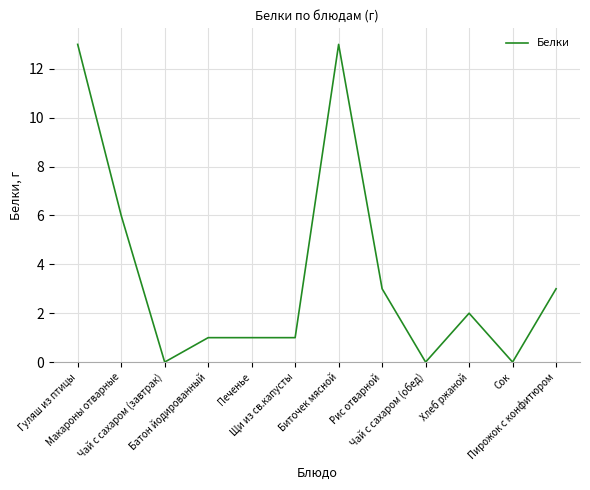

Reading left to right, what are all the values shown in this chart?

Гуляш из птицы=13	Макароны отварные=6	Чай с сахаром (завтрак)=0	Батон йодированный=1	Печенье=1	Щи из св.капусты=1	Биточек мясной=13	Рис отварной=3	Чай с сахаром (обед)=0	Хлеб ржаной=2	Сок=0	Пирожок с конфитюром=3